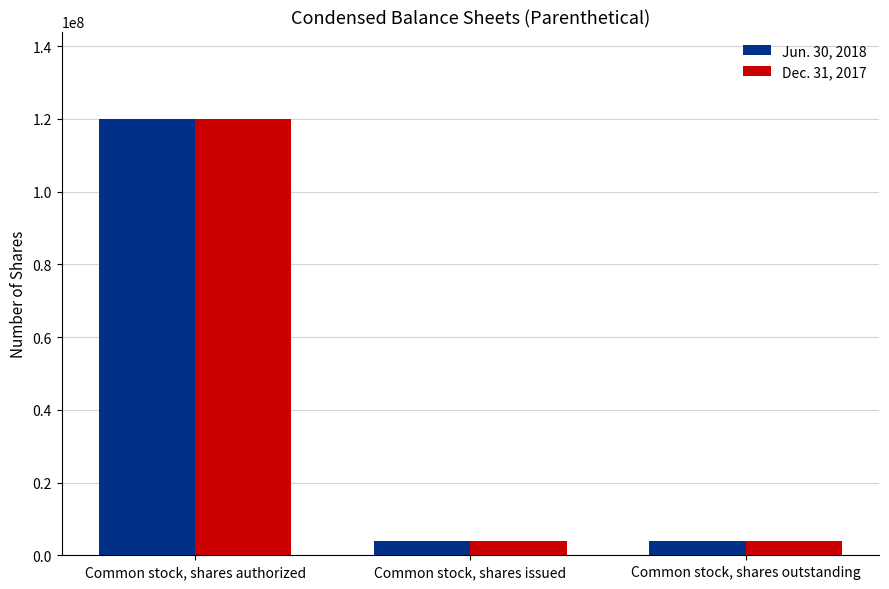

True or false: Dec. 31, 2017 has a value of 4000000 at Common stock, shares outstanding.

True